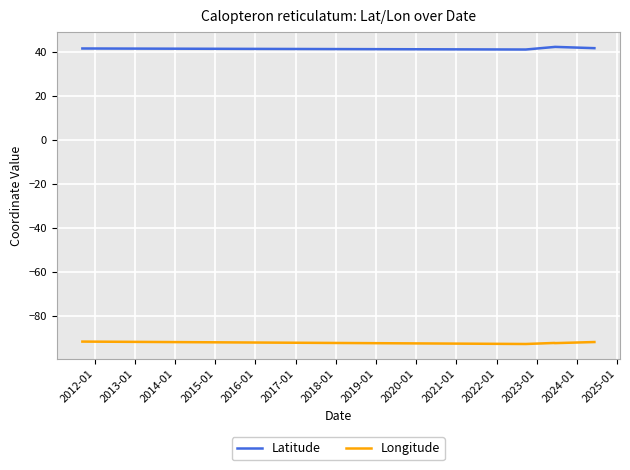

What is the highest value of the Longitude series?

-91.5